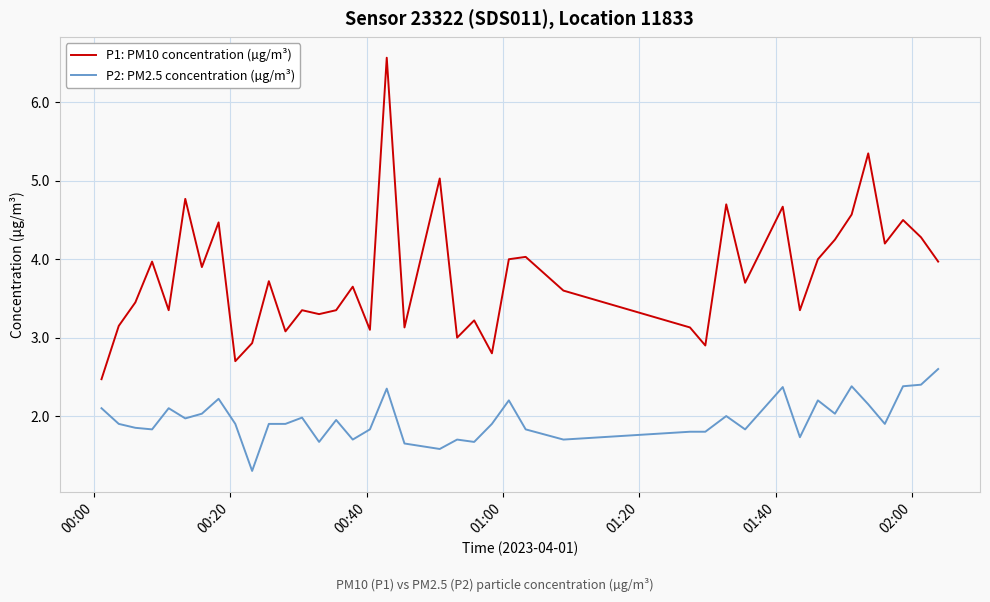

Which series has the largest range (max minus min)?

P1: PM10 concentration (µg/m³)